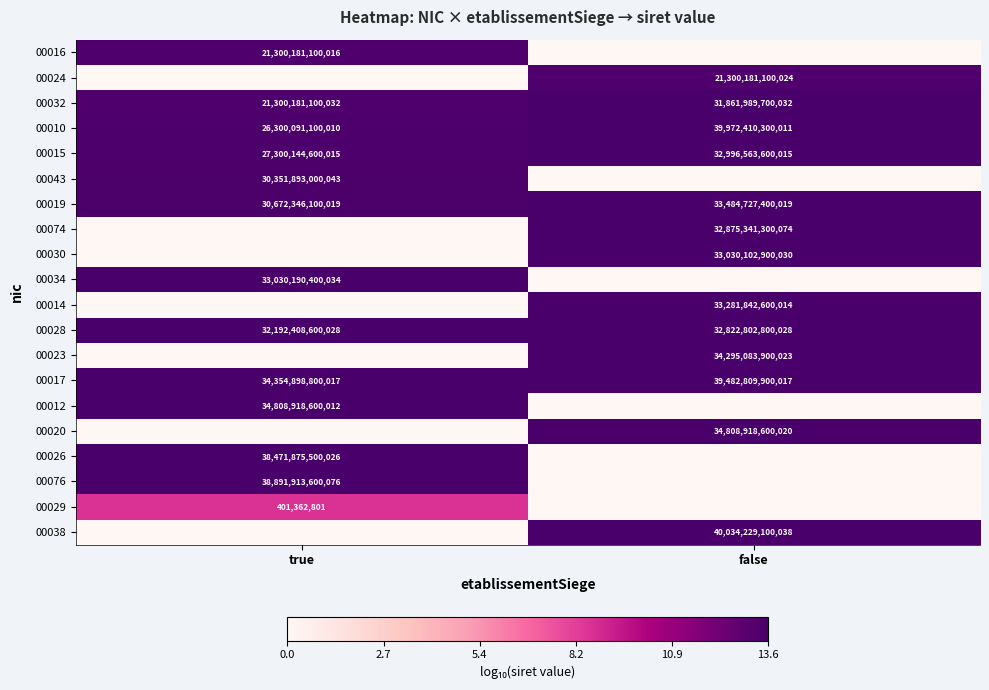

List the labels in order of 00015 value, smallest first.

true, false